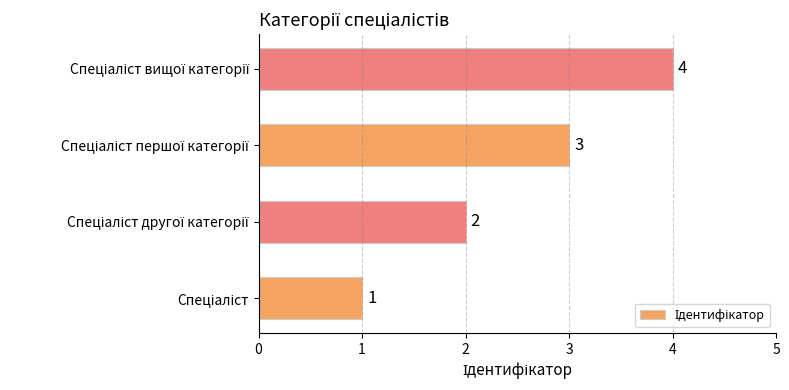

What is the difference between the maximum and minimum values?

3